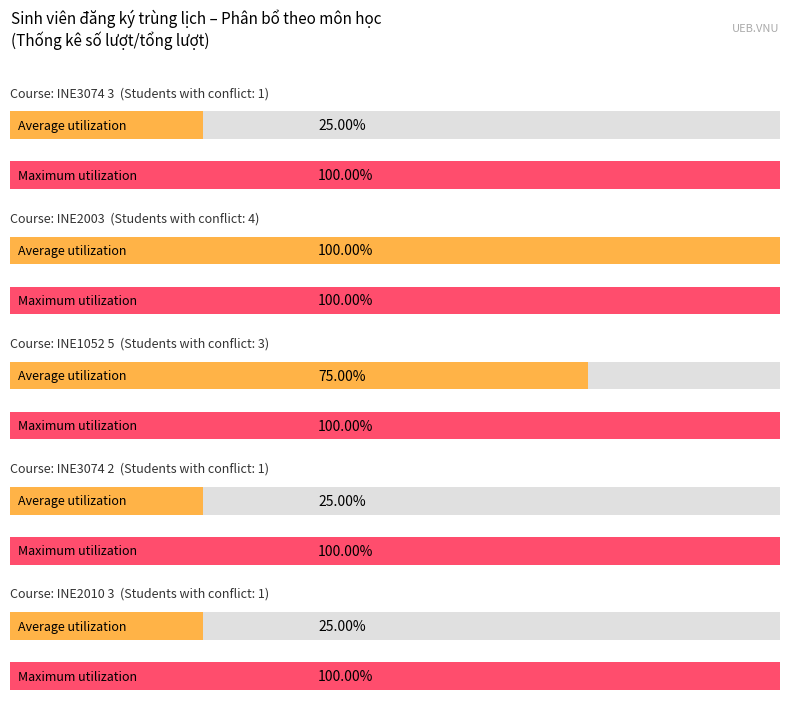

True or false: INE3074 3 has a value of 1 at INE3074 3.

True